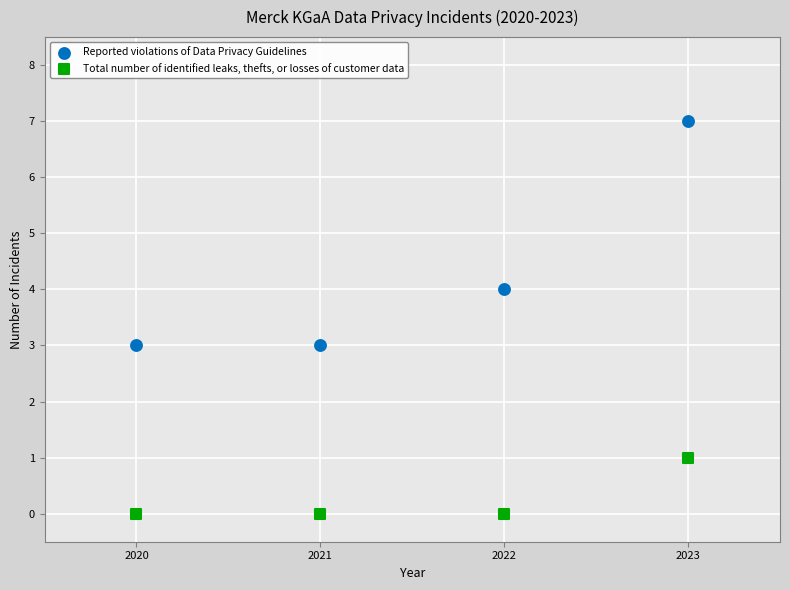

What is the X range (max minus min) for the scatter plot?

3